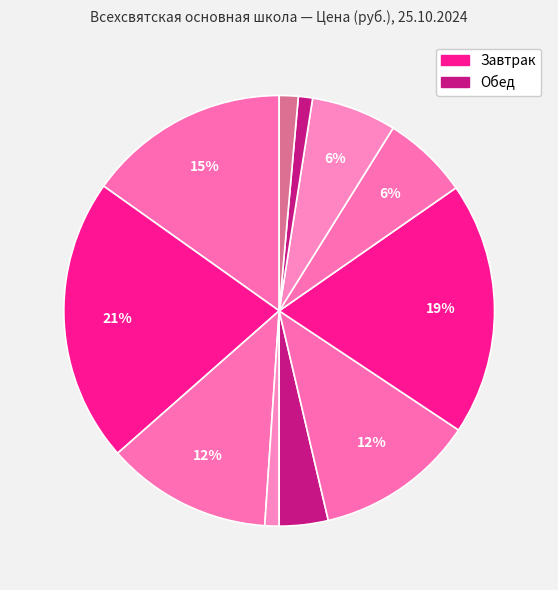

How many segments does this pie chart have?

11